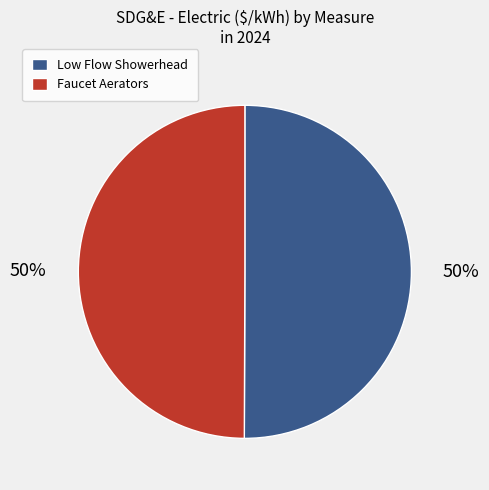

To the nearest percent, what portion does Low Flow Showerhead represent?

50%